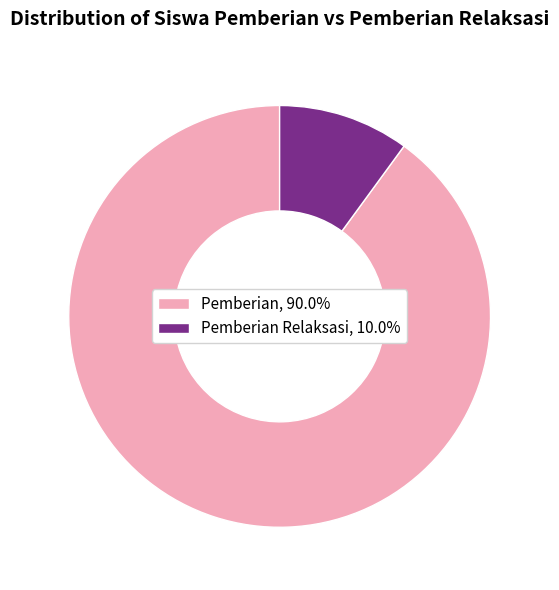

How many slices are in this pie chart?

2